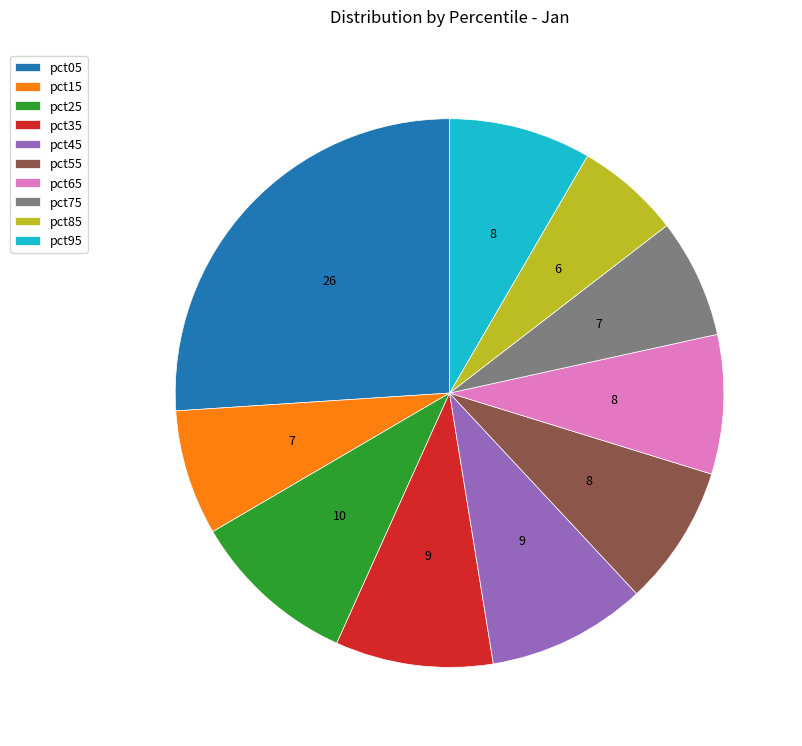

Do pct75 and pct35 together represent more than half of the pie?

No